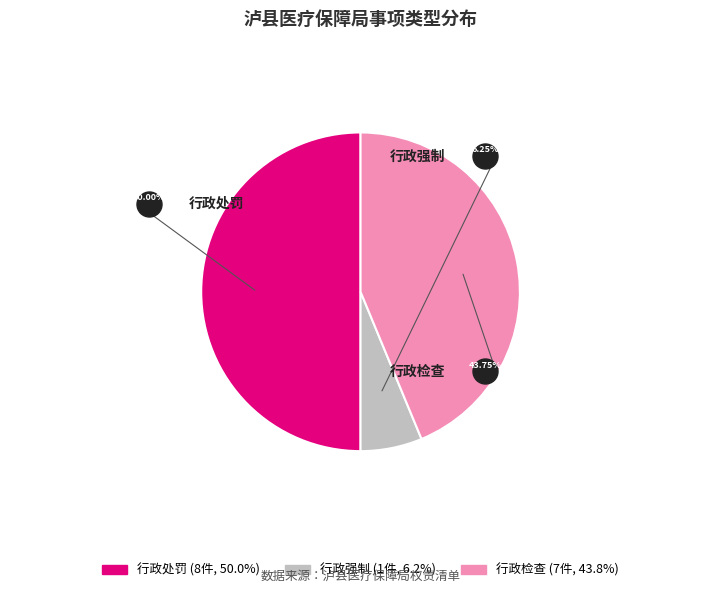

Which category has the smallest portion of the pie?

行政强制